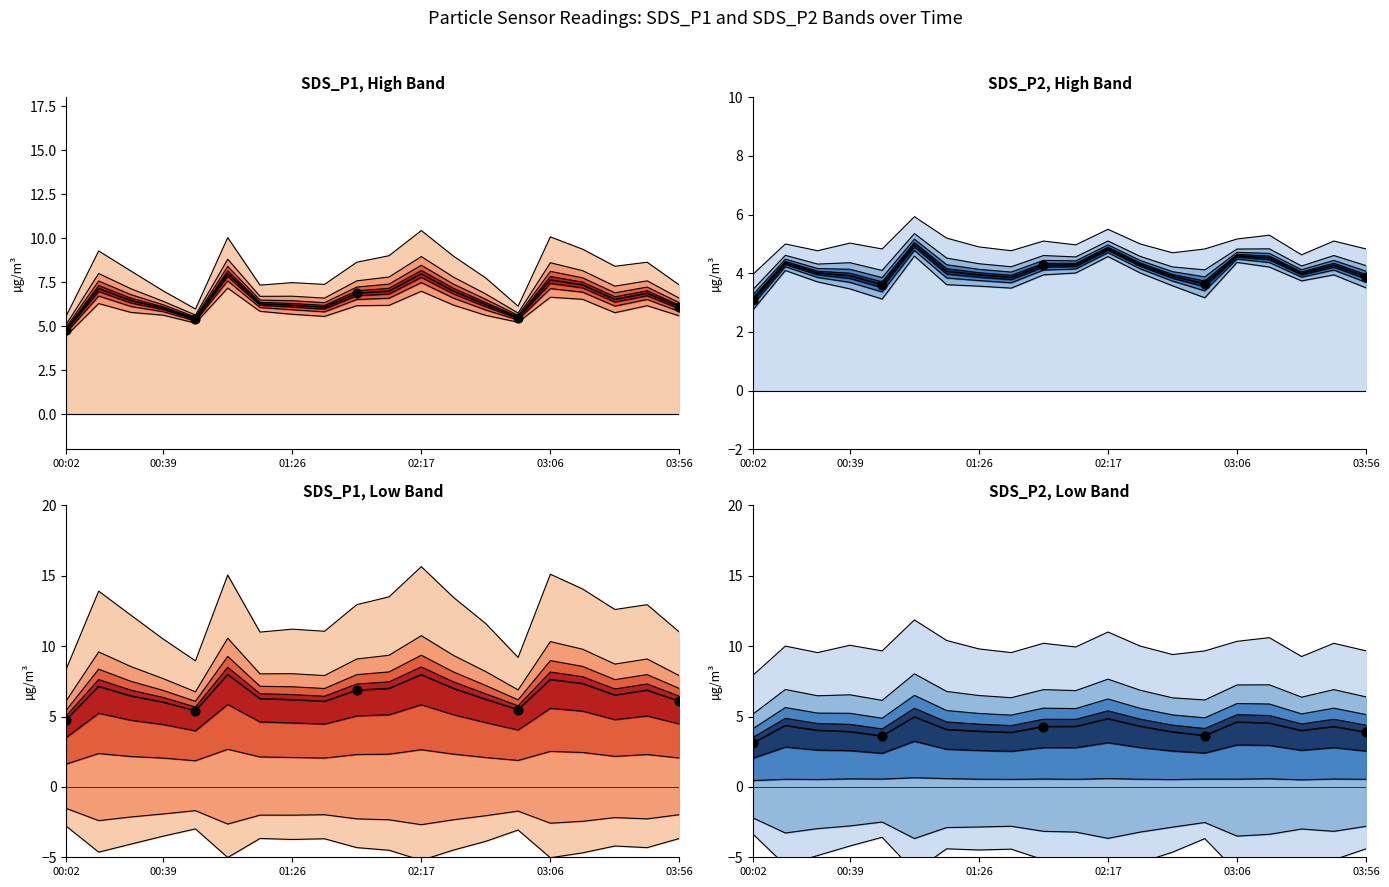

Which series reaches the maximum Y coordinate?

SDS_P1